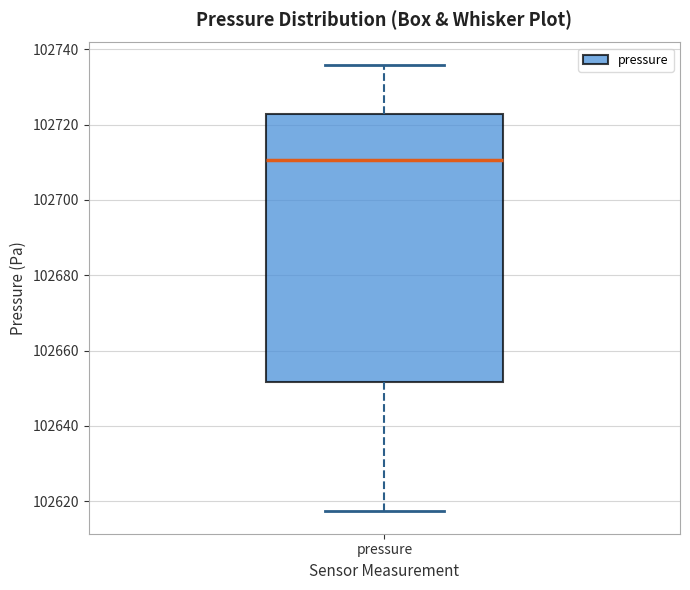

Where is the lower edge of the box for pressure on the y-axis? The values are not printed on the chart, so give them approximately, as read against the axis.

102652